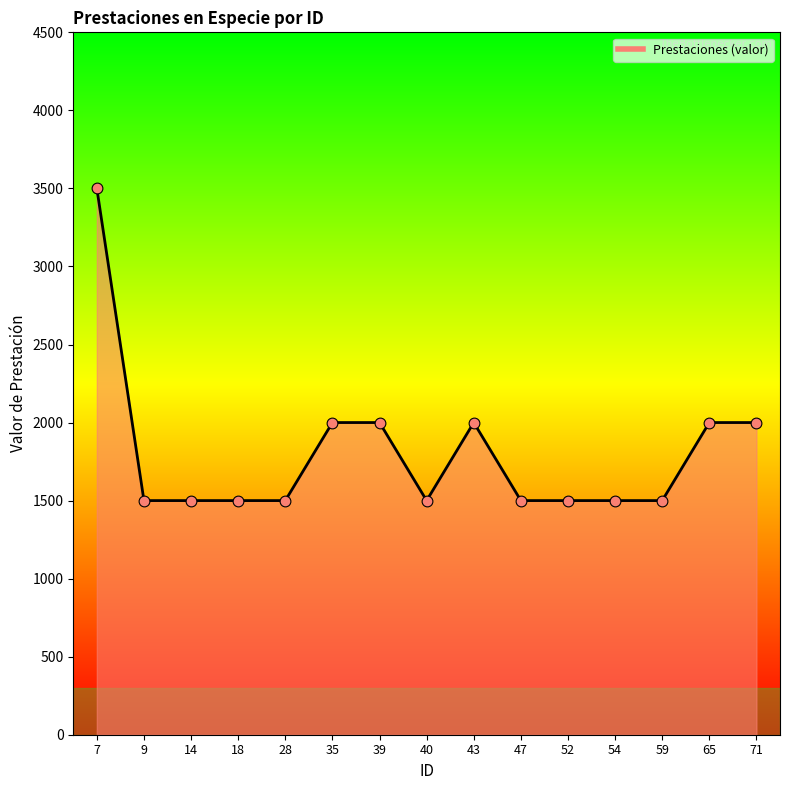

What is the ratio of the value at 14 to the value at 47?

1.0